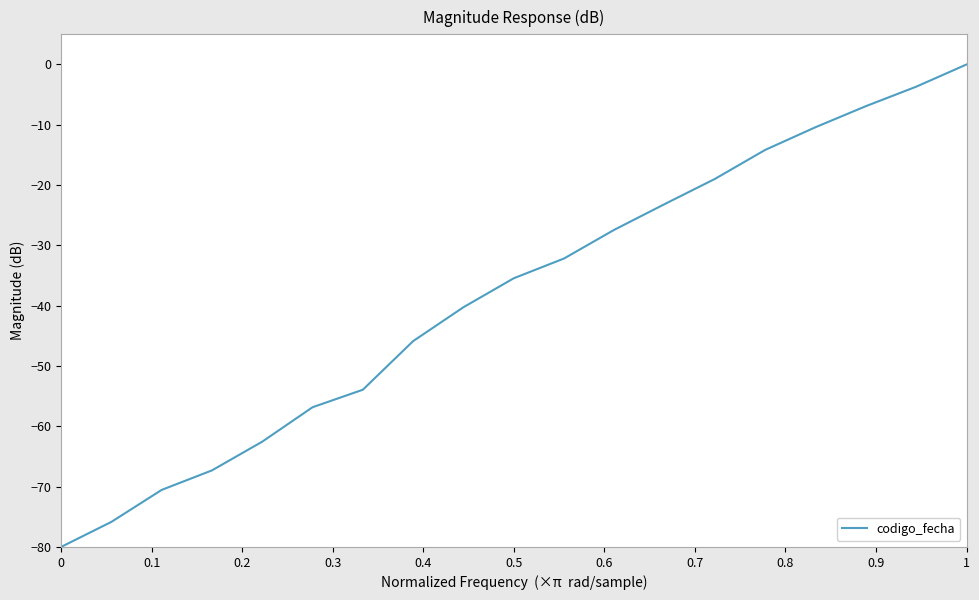

What is the difference between the maximum and minimum values?

80.0